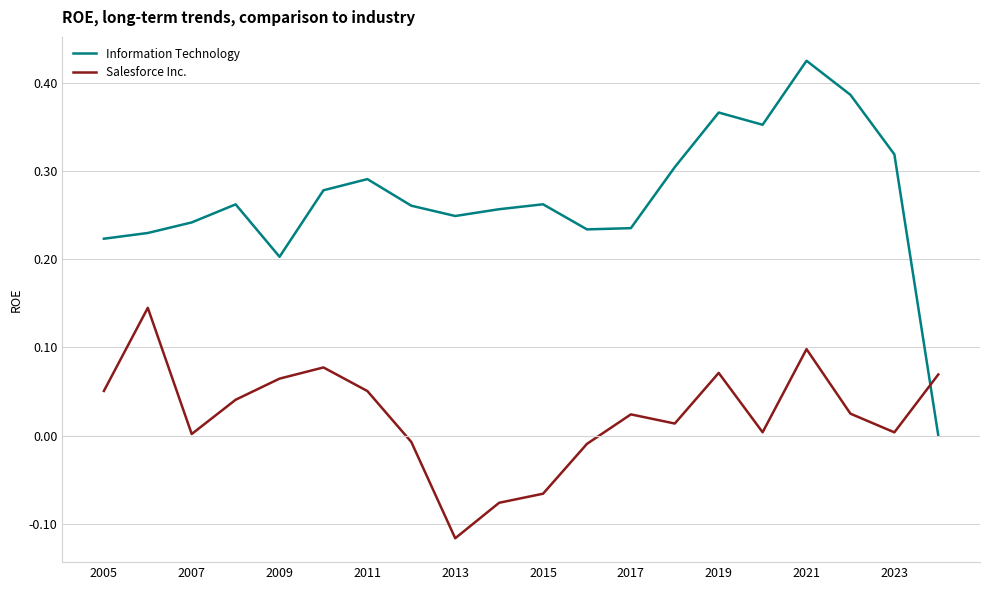

Which series has the largest total across all categories?

Information Technology